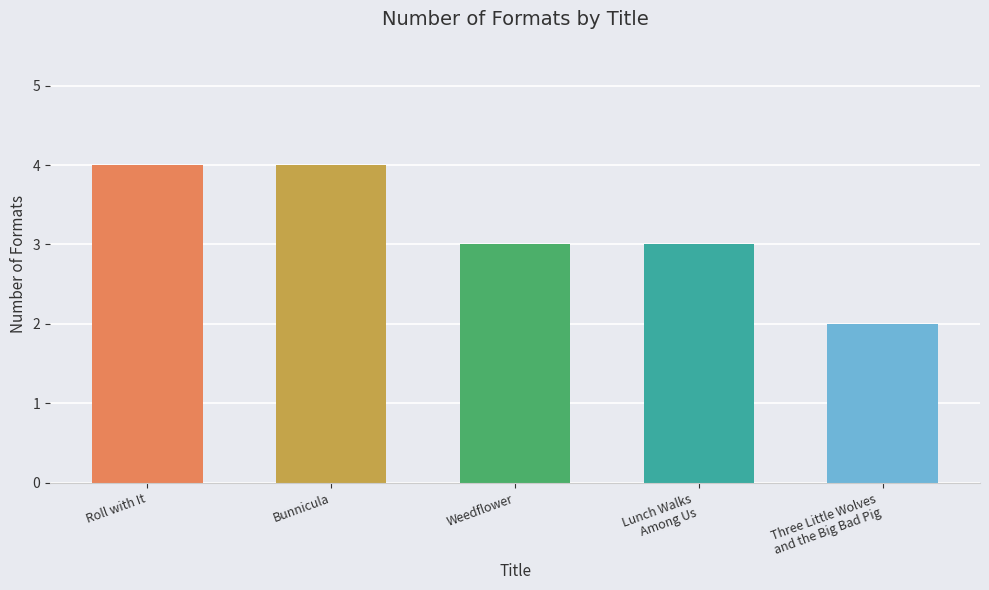

Where does the data first go above 3?

Roll with It